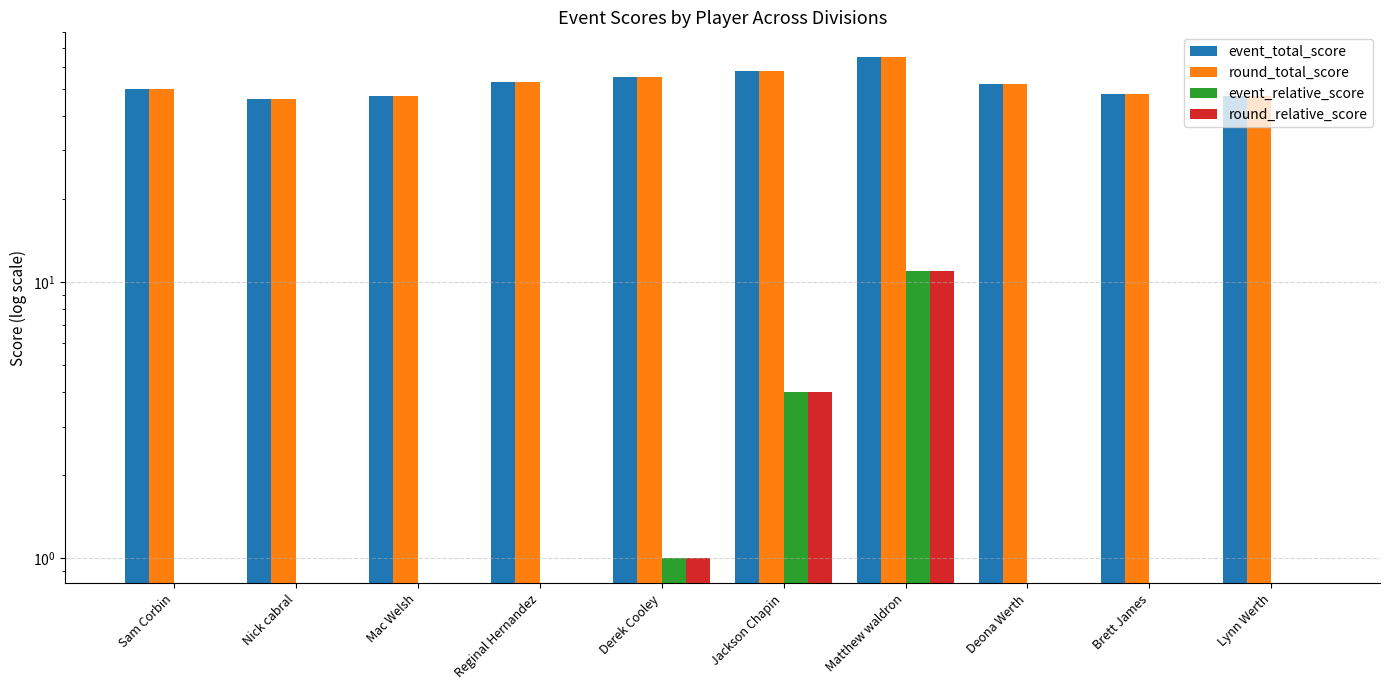

Where is round_relative_score nearest to the value 1?

Derek Cooley